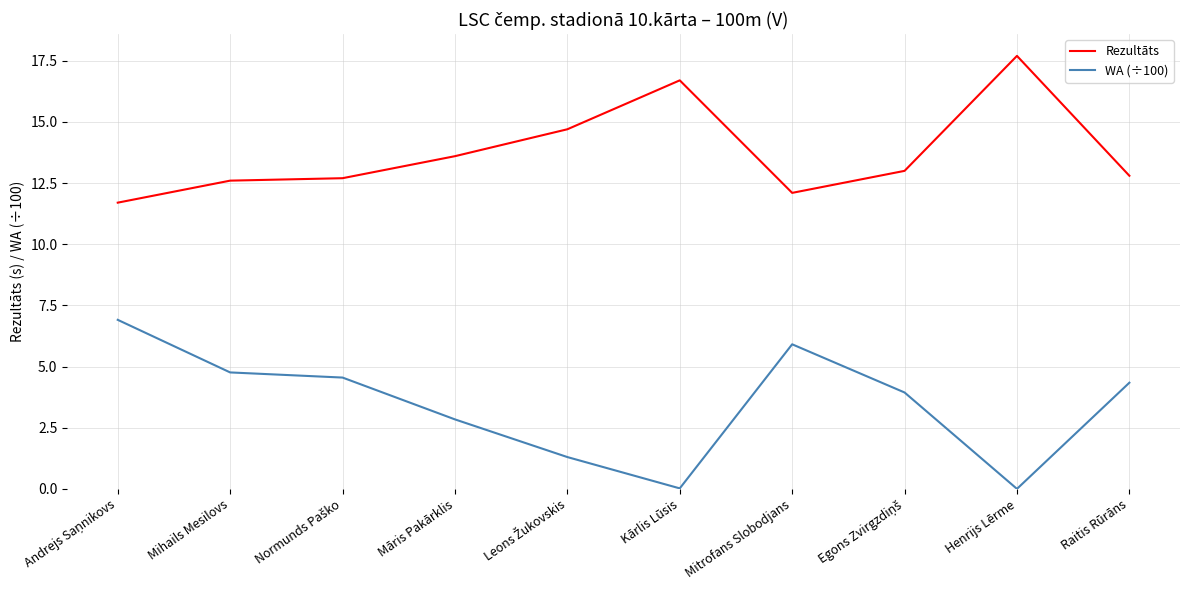

The value of Rezultāts at Raitis Rūrāns is 12.8. True or false?

True